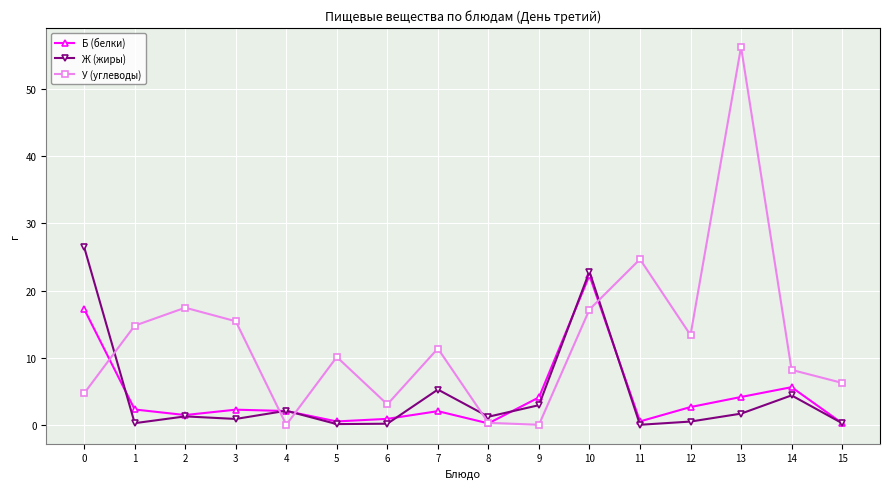

True or false: У (углеводы) and Ж (жиры) cross at least once.

True